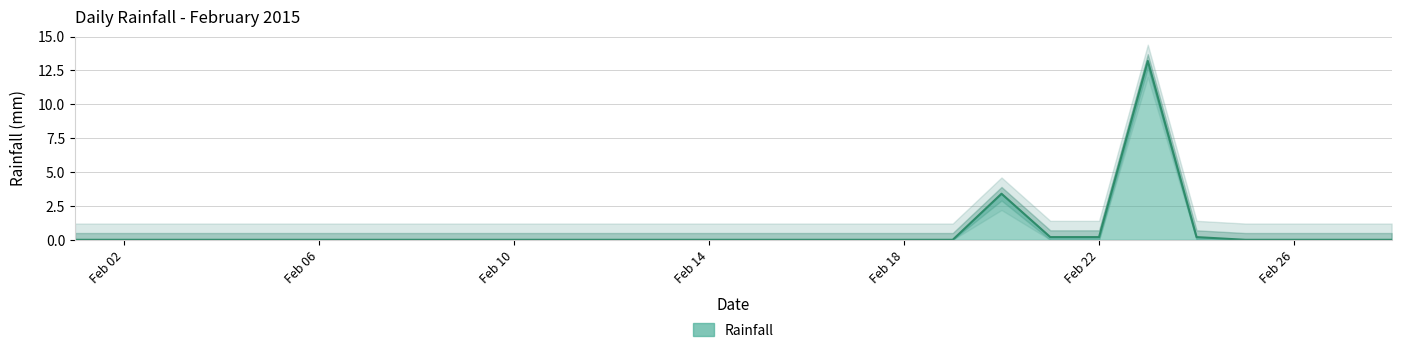

List the labels in order of value, largest first.

2015-02-23, 2015-02-20, 2015-02-21, 2015-02-22, 2015-02-24, 2015-02-01, 2015-02-02, 2015-02-03, 2015-02-04, 2015-02-05, 2015-02-06, 2015-02-07, 2015-02-08, 2015-02-09, 2015-02-10, 2015-02-11, 2015-02-12, 2015-02-13, 2015-02-14, 2015-02-15, 2015-02-16, 2015-02-17, 2015-02-18, 2015-02-19, 2015-02-25, 2015-02-26, 2015-02-27, 2015-02-28